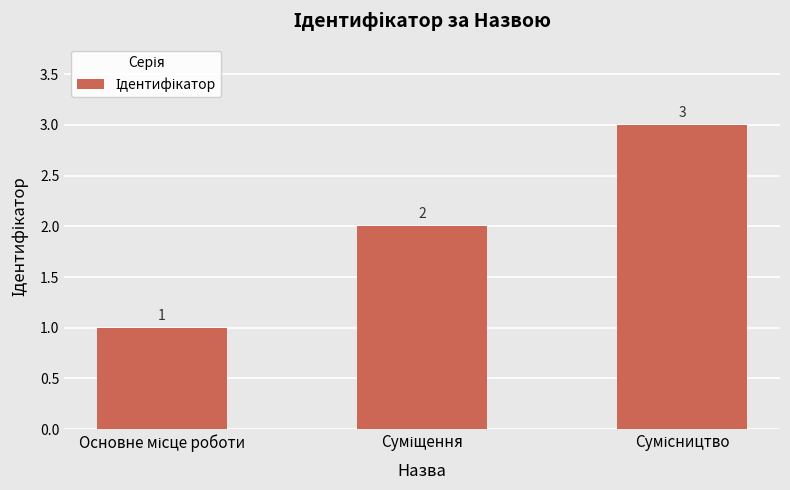

Reading right to left, extract all data points from this chart.

3	2	1